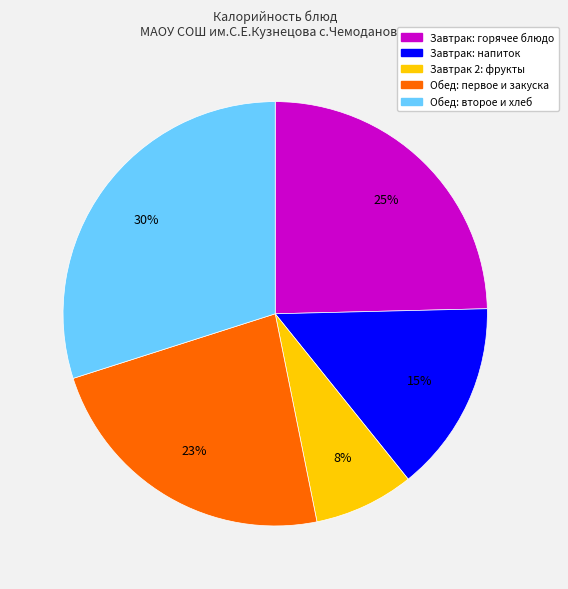

To the nearest percent, what is the average slice percentage?

20%